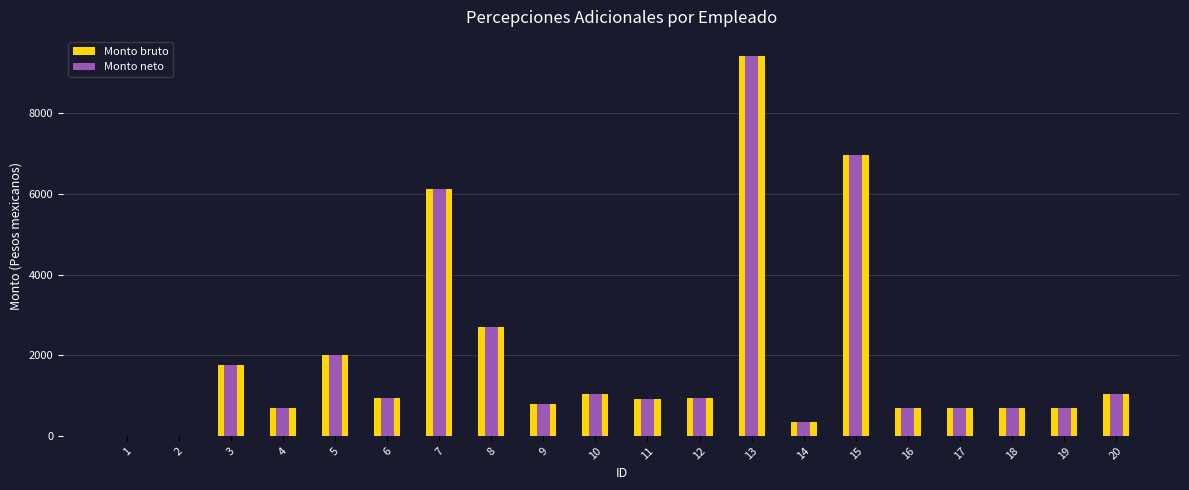

Reading left to right, transcribe all the data shown in this chart.

Monto bruto: 0.0	0.0	1755.2	685.0	2006.0	927.7	6116.7	2687.8	784.4	1036.1	915.4	927.7	9422.4	351.6	6962.9	685.0	685.0	685.0	685.0	1036.1
Monto neto: 0.0	0.0	1755.2	685.0	2006.0	927.7	6116.7	2687.8	784.4	1036.1	915.4	927.7	9422.4	351.6	6962.9	685.0	685.0	685.0	685.0	1036.1